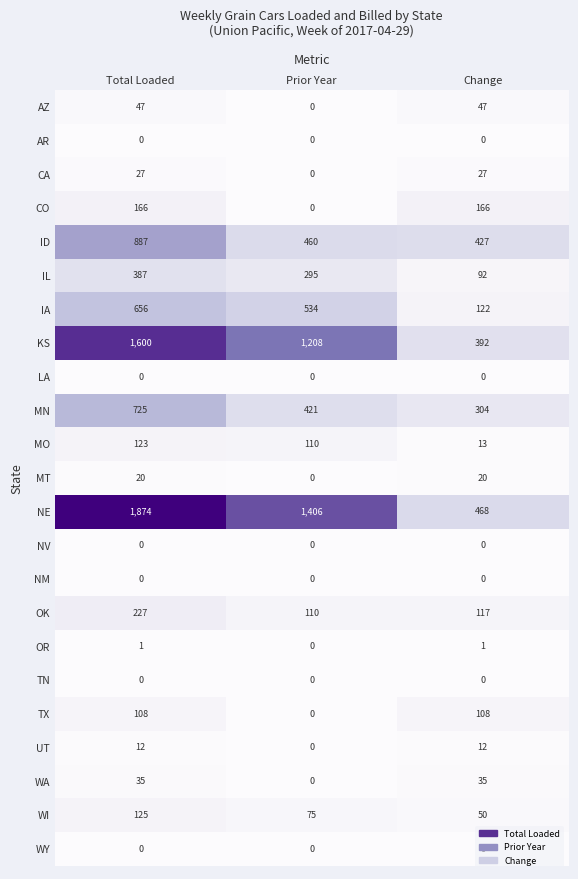

Which category has the lowest value in the MT series?

Prior Year